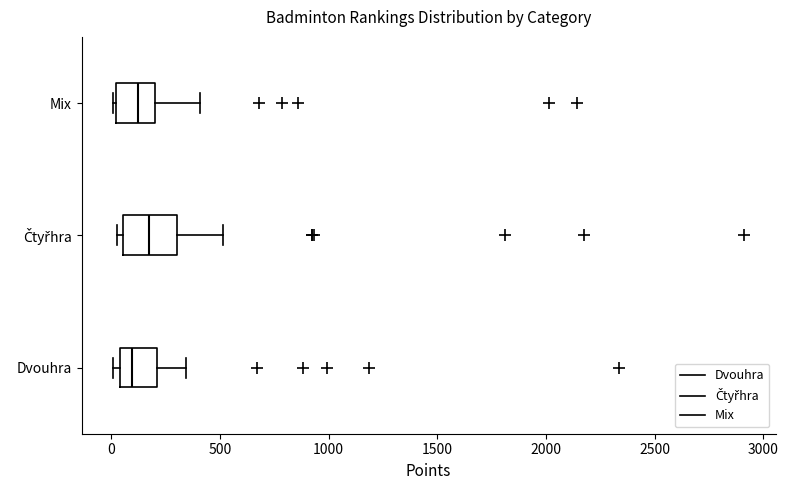

Reading bottom to top, transcribe this box plot: for each box, give where its median line is, the range the box spans, and where its two whiskers end, as read against the x-axis. The values are not printed on the chart, so give them approximately, as read against the axis.

Dvouhra: median 100, box 50 to 200, whiskers 0 to 350
Čtyřhra: median 150, box 50 to 300, whiskers 50 (just left of the box's left edge) to 500
Mix: median 100, box 0 to 200, whiskers 0 to 400